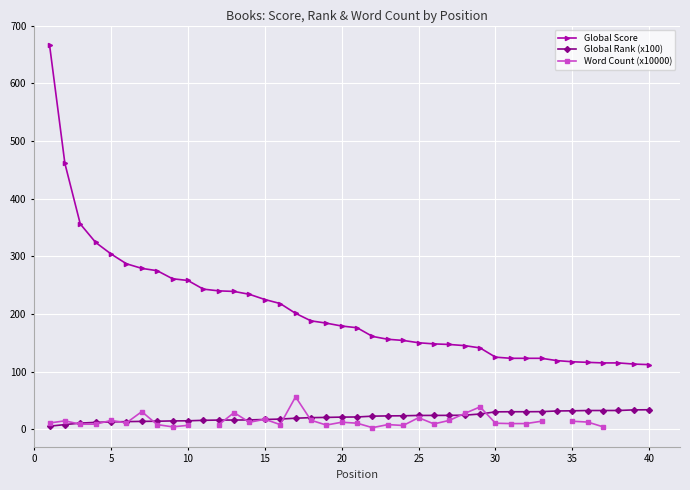

What is the difference between the maximum and minimum values in the Word Count (x10000) series?

53.5